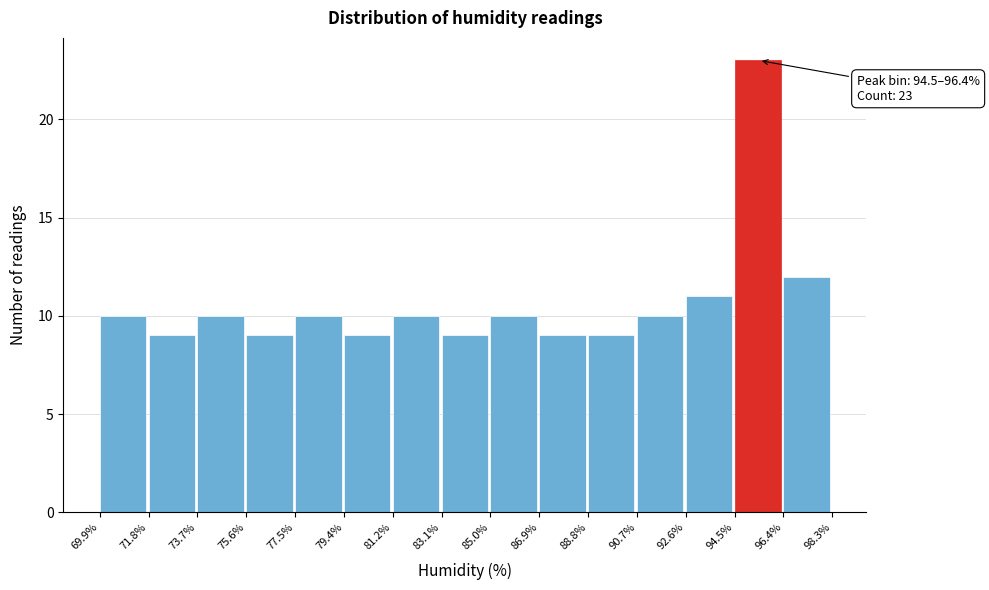

Over which range of the x-axis is the bar tallest?

94.5% to 96.4%